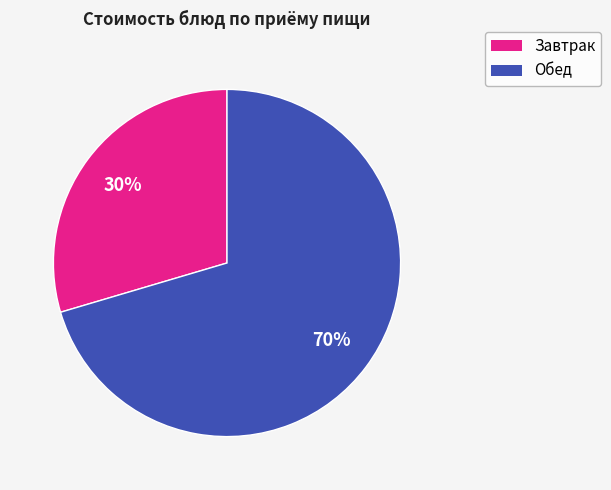

Which slice represents more than half of the pie?

Обед